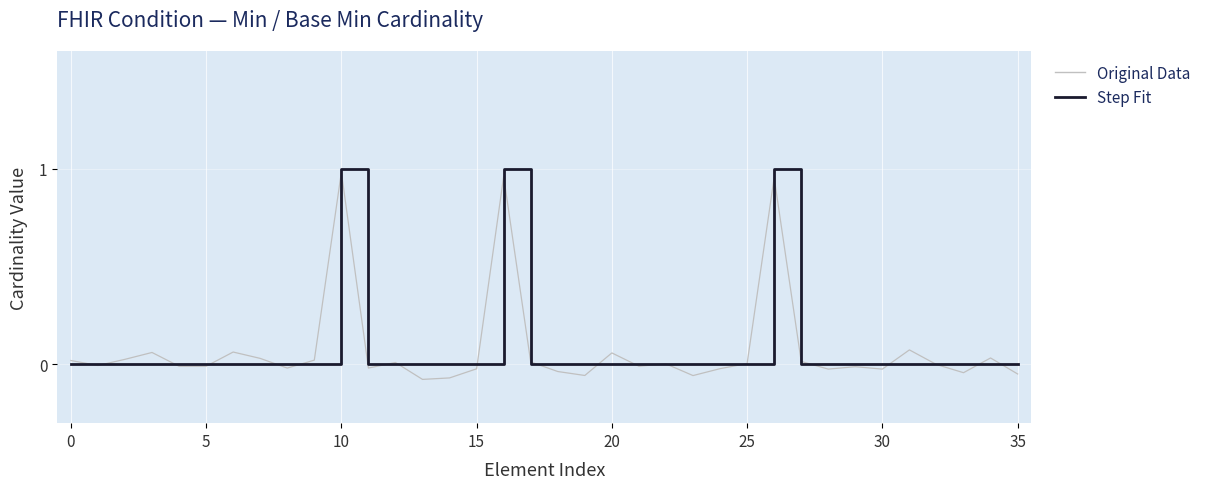

Which series has the largest range (max minus min)?

Original Data